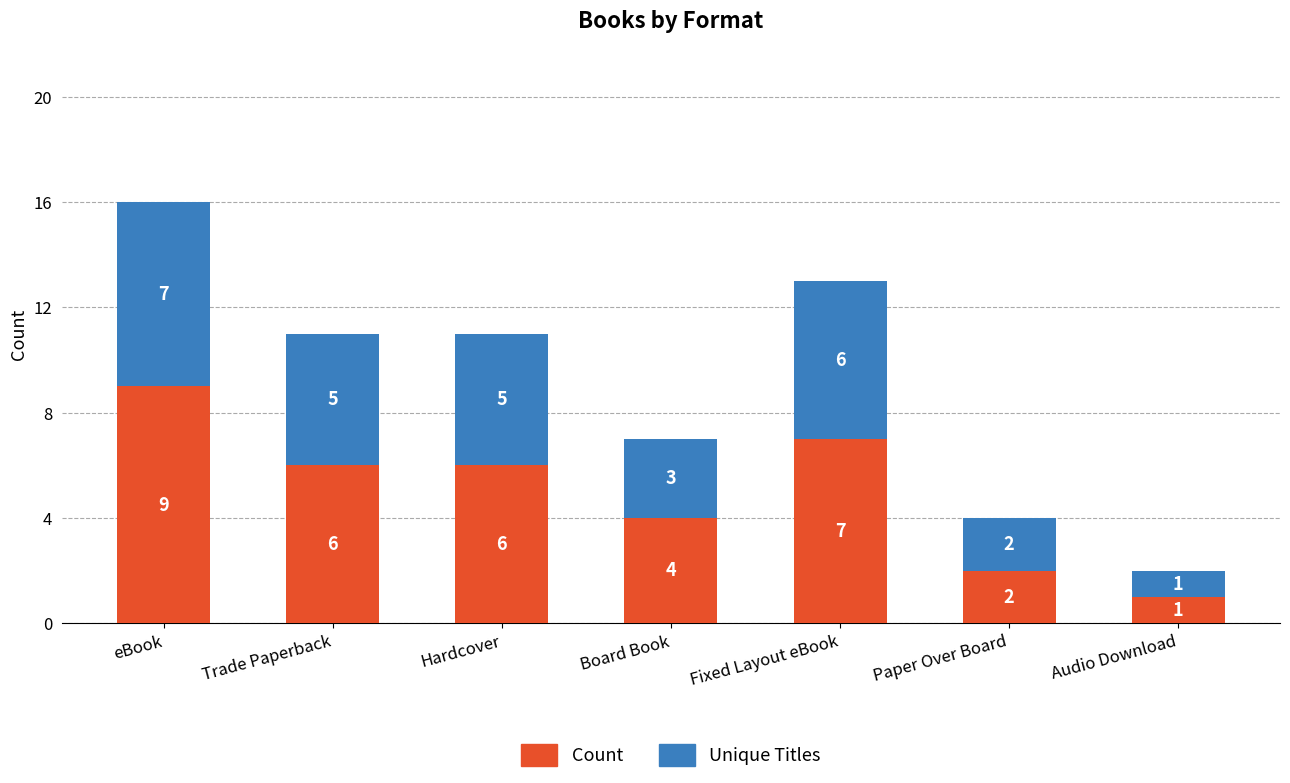

How many Count values are between 2 and 7?

5